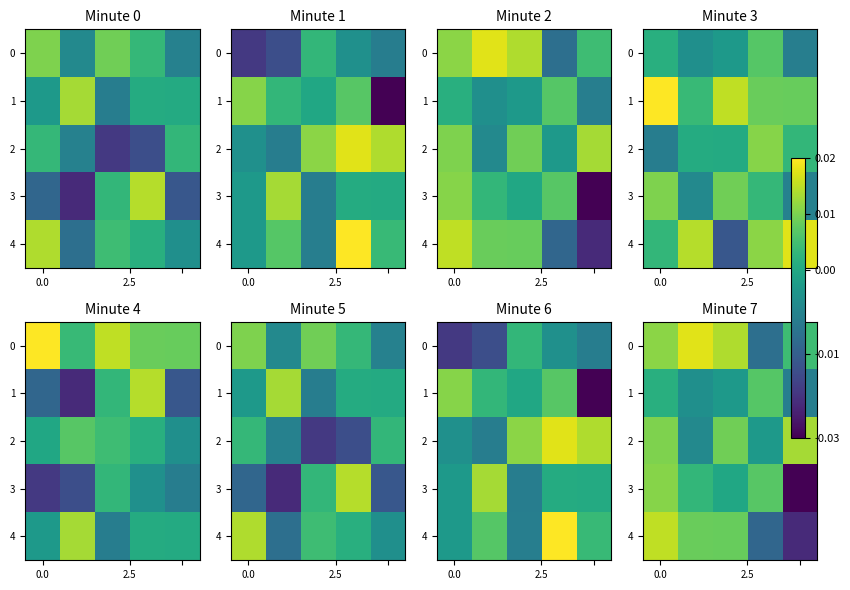

How many negative values does the 4 series have?

2